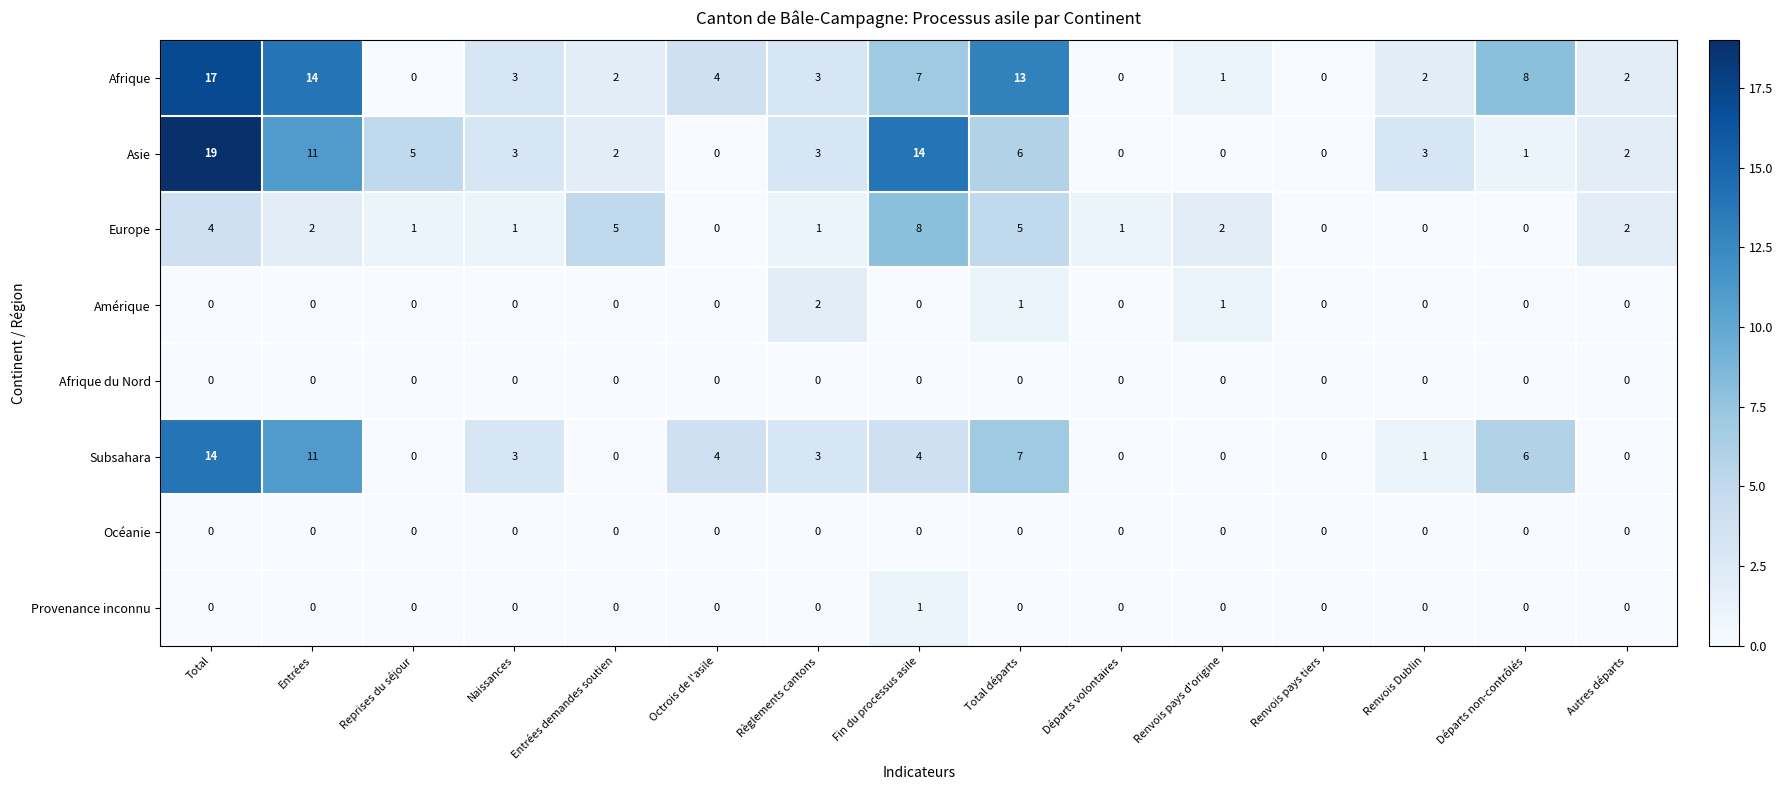

The Provenance inconnu series shows 0 at Total. True or false?

True